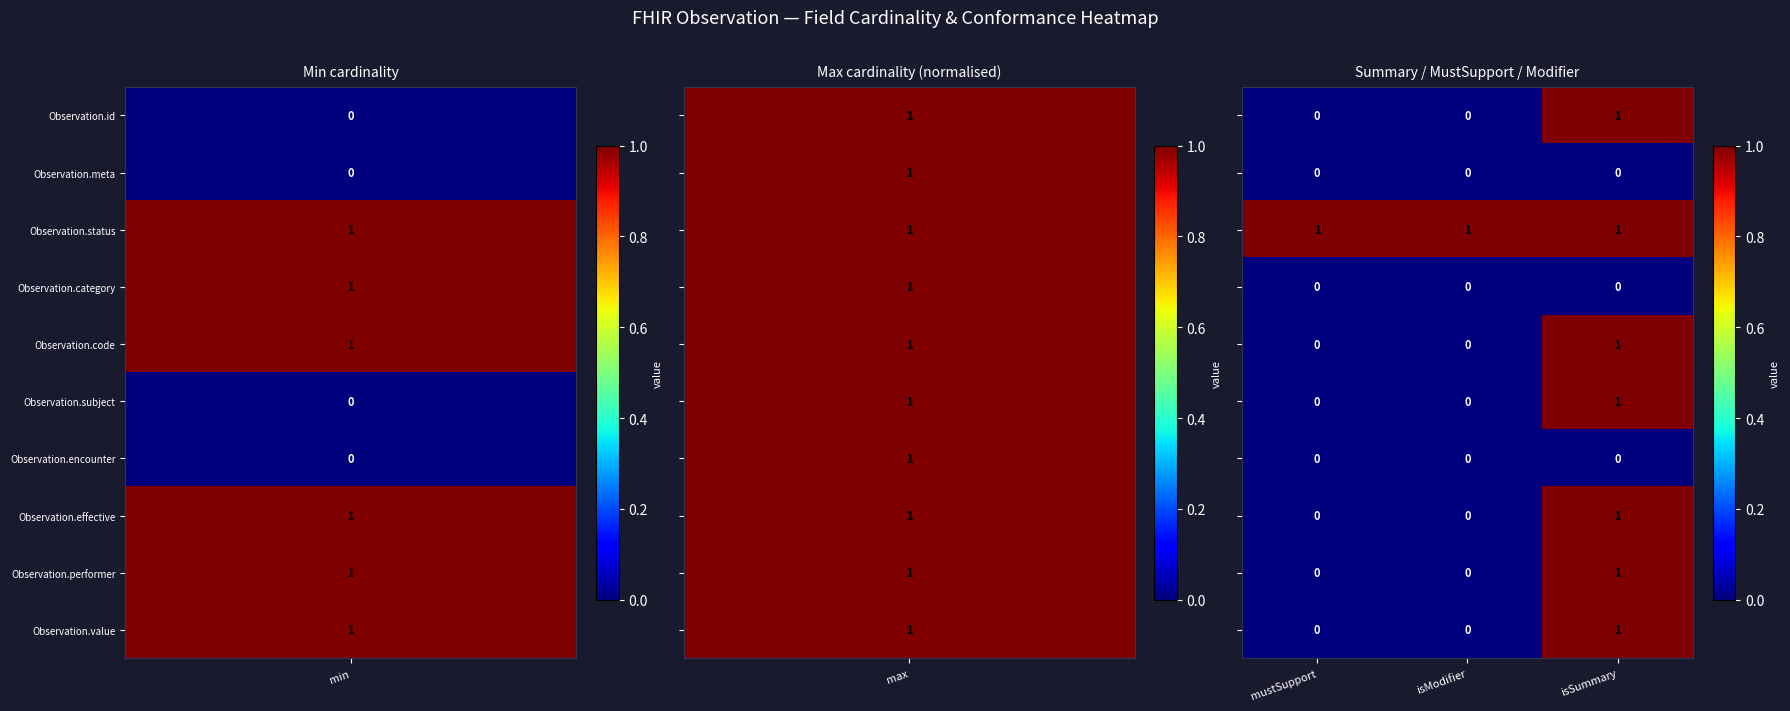

What is the total value across all series at isSummary?

7